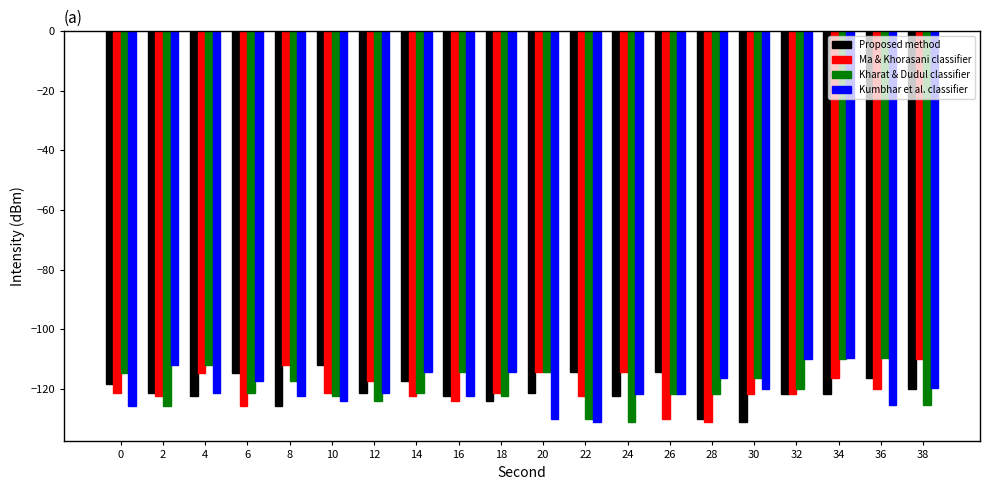

What is the difference between the maximum and minimum values in the Proposed method series?

19.2